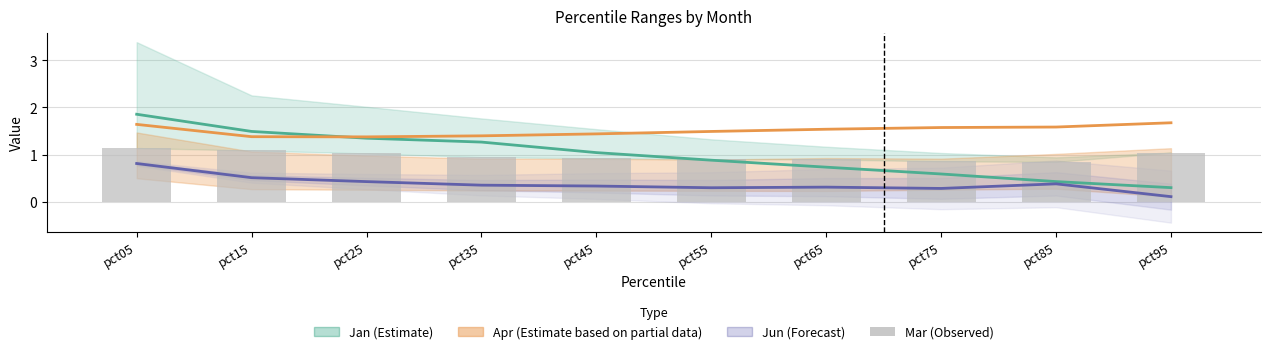

Reading left to right, what are all the values shown in this chart?

Jan (Estimate): 1.9	1.5	1.3	1.3	1.0	0.9	0.7	0.6	0.4	0.3
Apr (Partial estimate): 1.6	1.4	1.4	1.4	1.4	1.5	1.5	1.6	1.6	1.7
Jun (Forecast): 0.8	0.5	0.4	0.4	0.3	0.3	0.3	0.3	0.4	0.1
Mar (Observed): 1.1	1.1	1.0	0.9	0.9	0.9	0.9	0.9	0.8	1.0